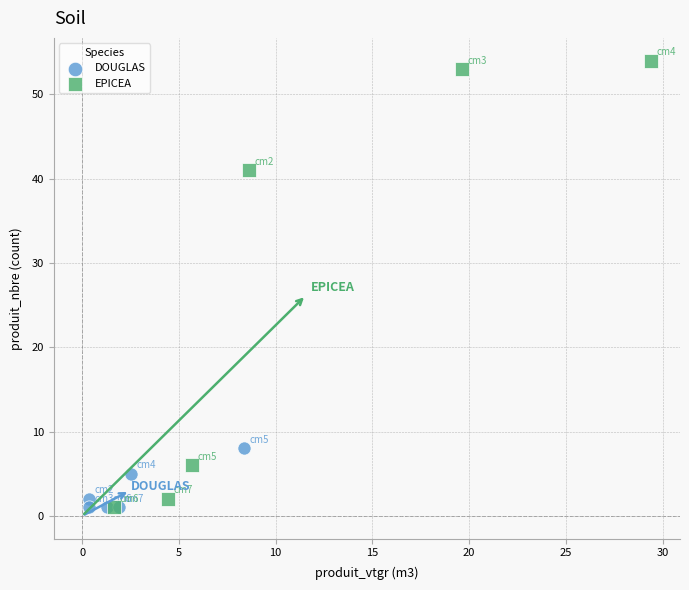

Which series has the largest Y range (max minus min)?

EPICEA